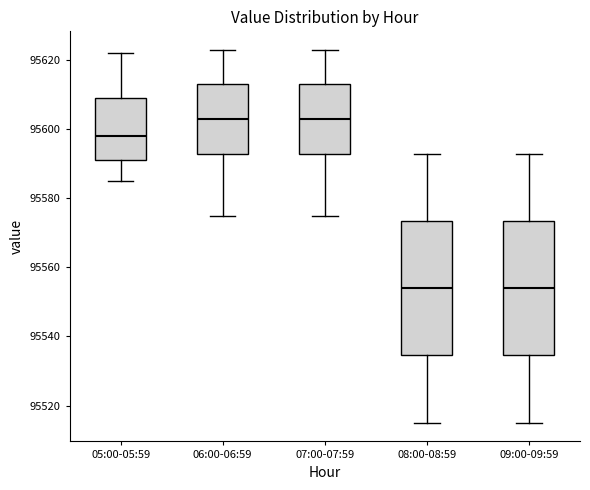

Reading left to right, transcribe this box plot: for each box, give where its median line is, the range the box spans, and where its two whiskers end, as read against the y-axis. The values are not printed on the chart, so give them approximately, as read against the axis.

05:00-05:59: median 95598, box 95592 to 95610, whiskers 95586 to 95622
06:00-06:59: median 95604, box 95594 to 95614, whiskers 95576 to 95624
07:00-07:59: median 95604, box 95594 to 95614, whiskers 95576 to 95624
08:00-08:59: median 95554, box 95534 to 95574, whiskers 95516 to 95594
09:00-09:59: median 95554, box 95534 to 95574, whiskers 95516 to 95594